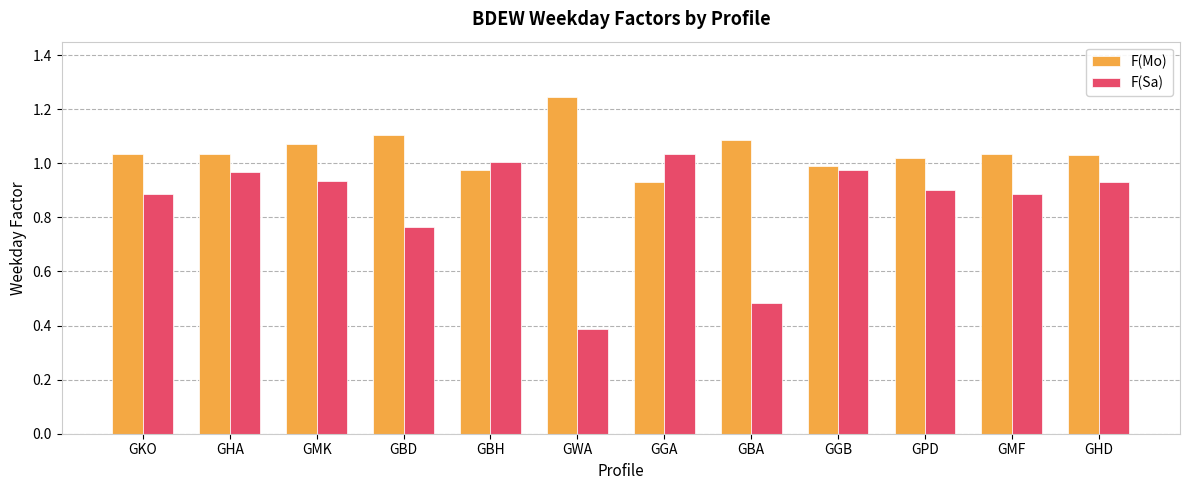

Does the chart contain stacked bars?

No